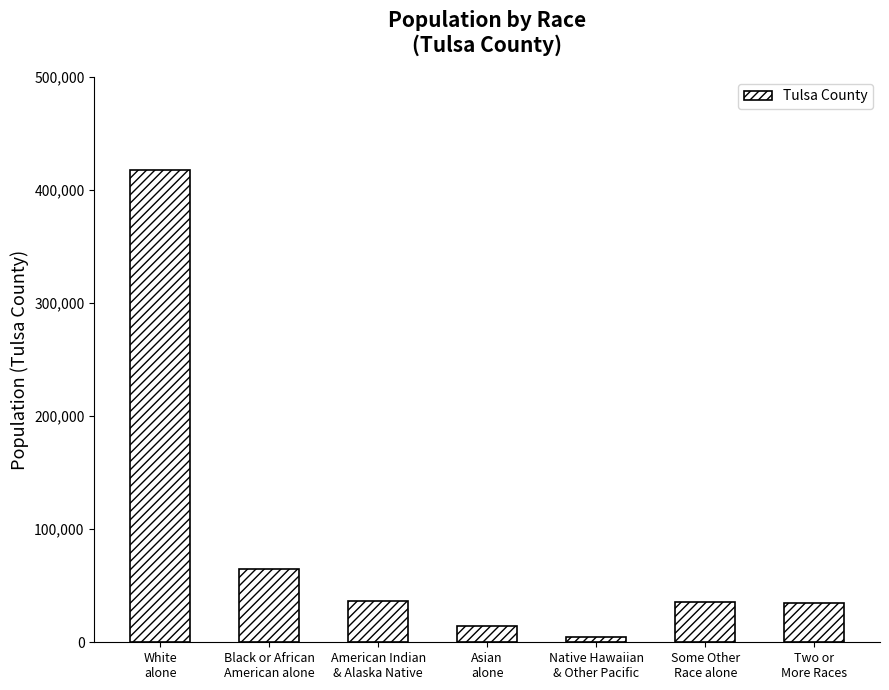

What is the difference between the second highest and minimum values?

60410